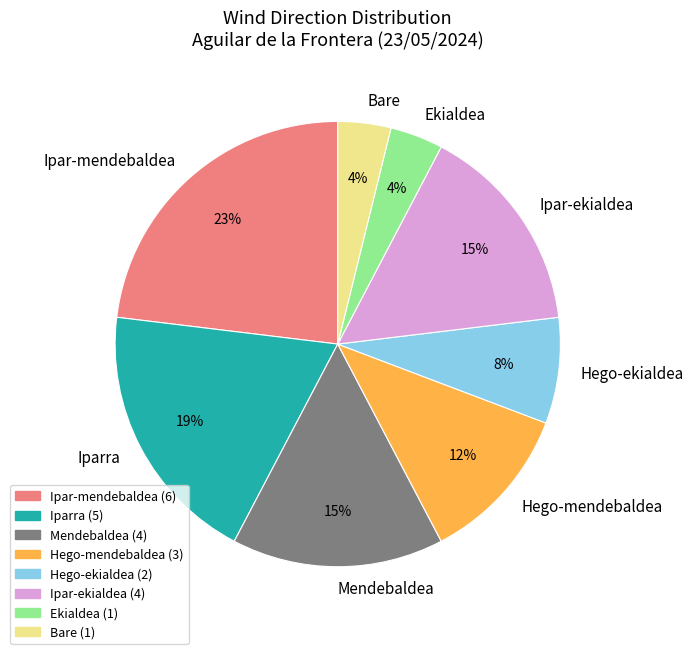

Is the sum of Hego-mendebaldea and Hego-ekialdea greater than half?

No